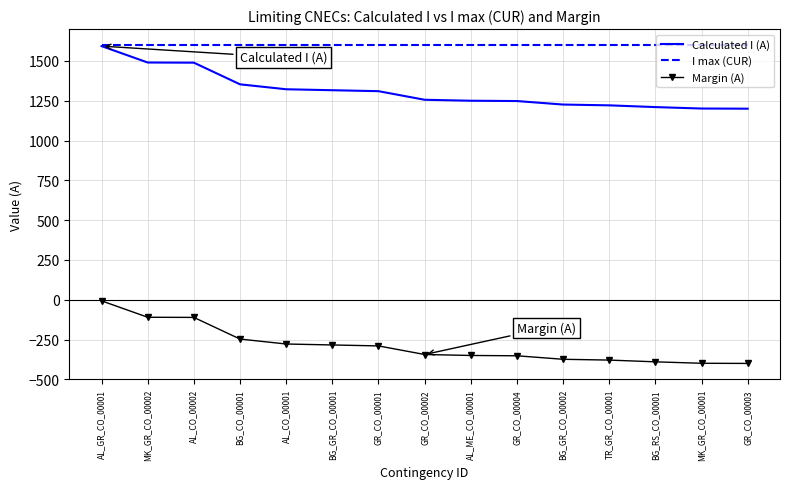

True or false: Margin (A) and I max (CUR) cross at least once.

False